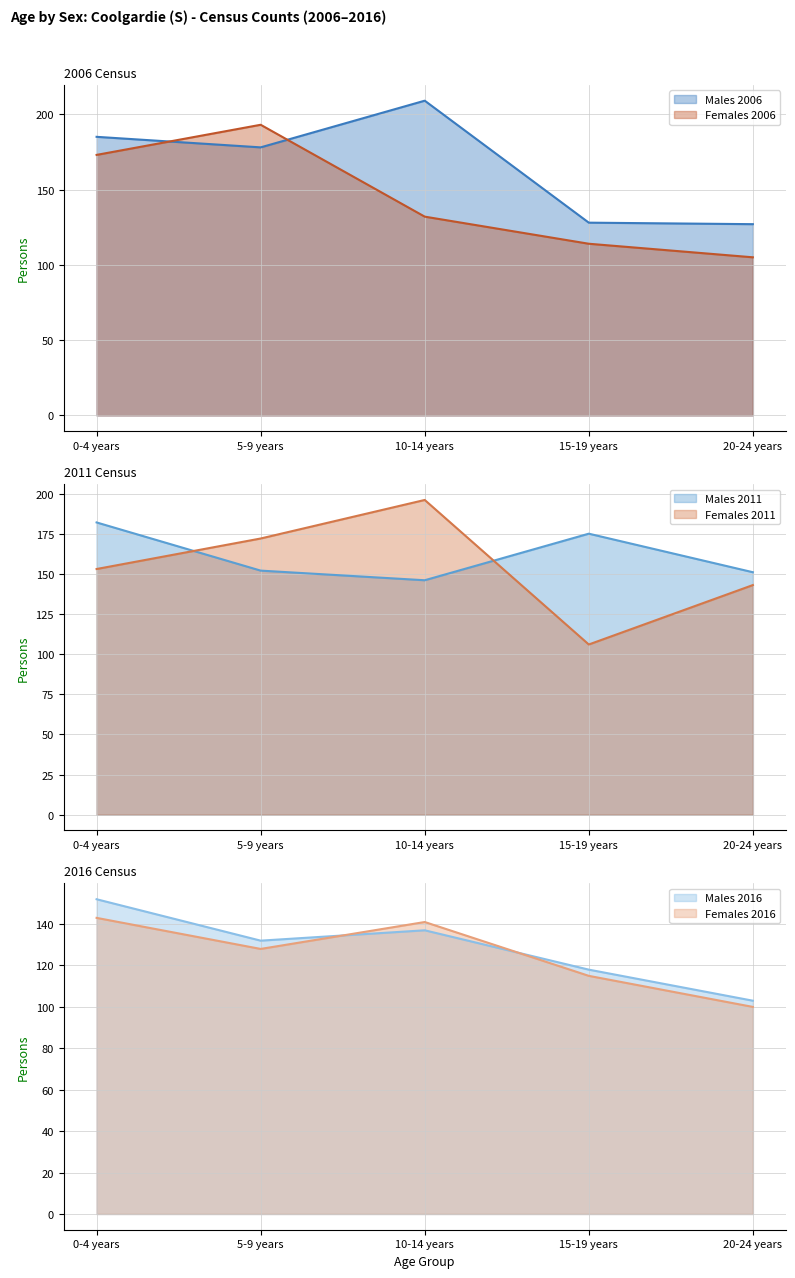

Which category has the lowest value in the Males 2011 series?

10-14 years